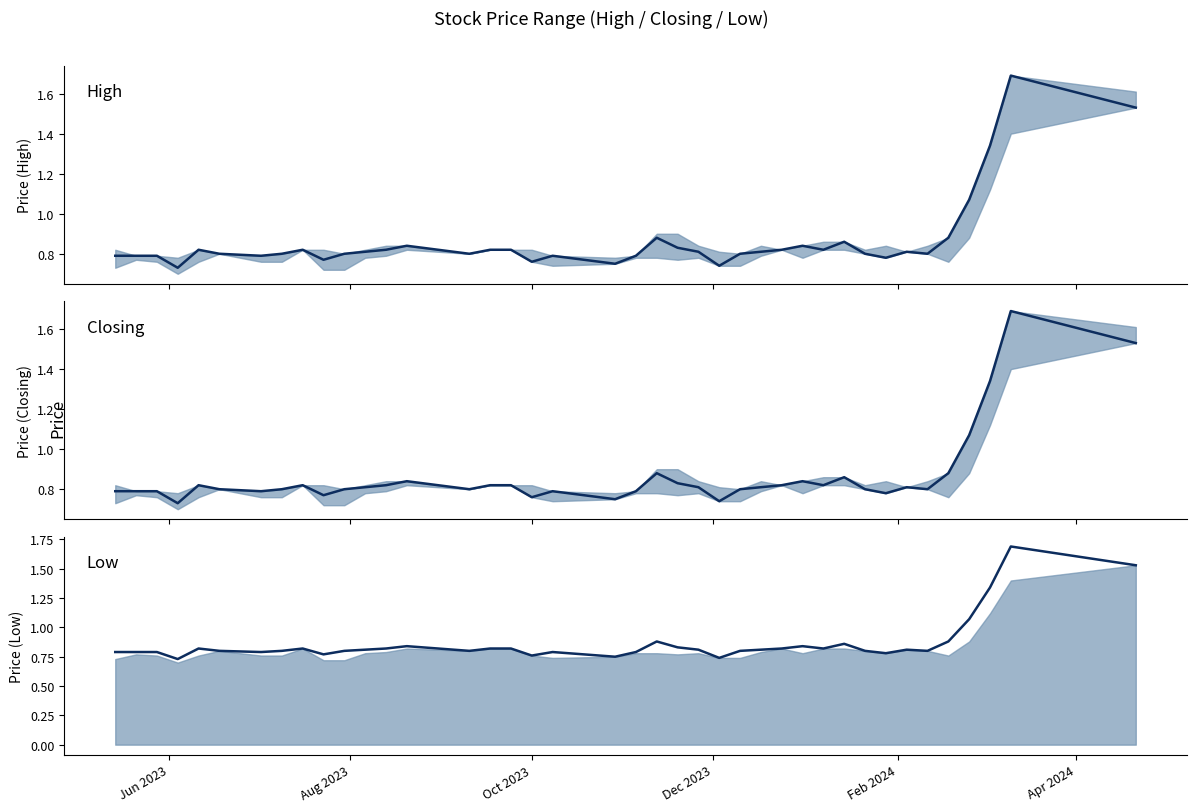

What is the difference between the maximum and second lowest values?

0.9